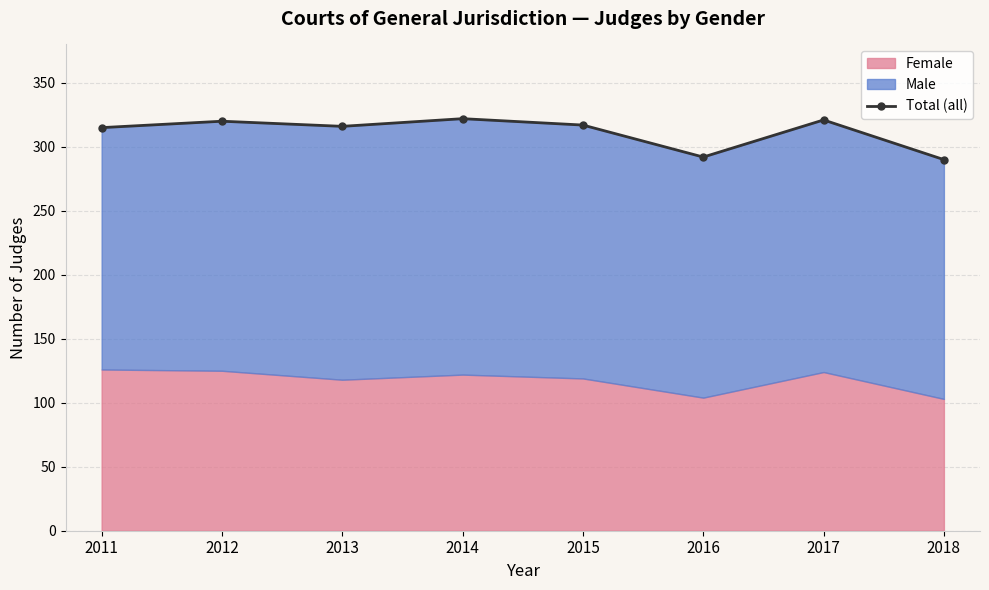

Reading left to right, extract all data points from this chart.

2011=315	2012=320	2013=316	2014=322	2015=317	2016=292	2017=321	2018=290